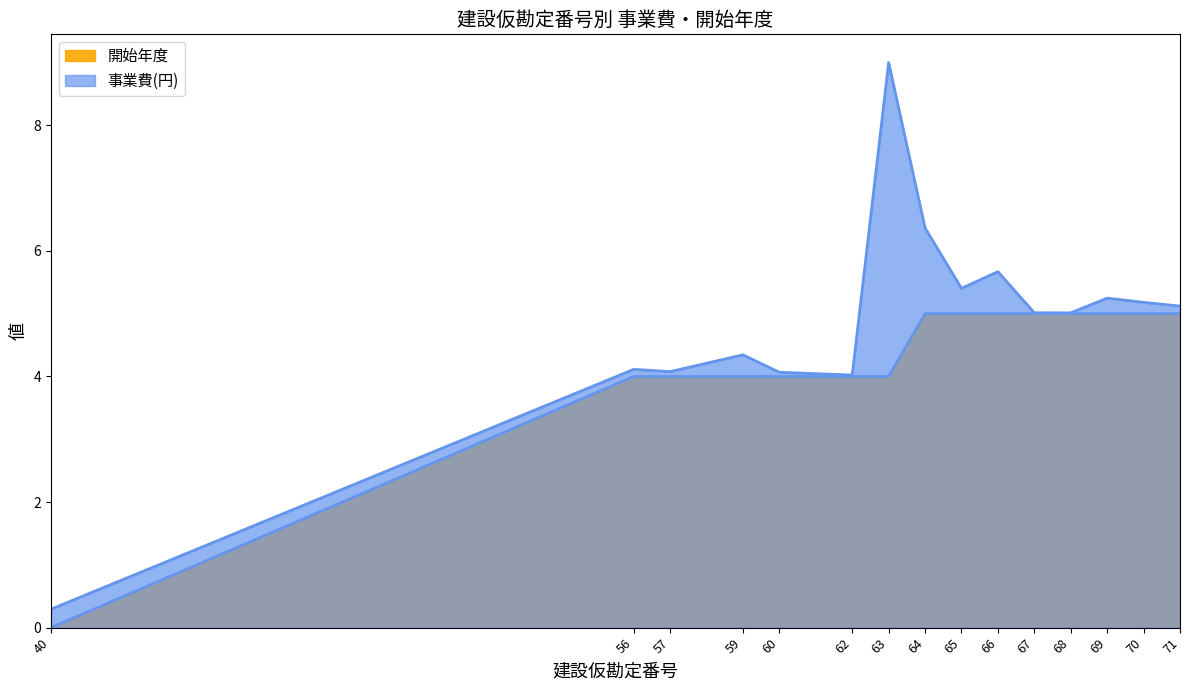

Between 60 and 68, which is larger?

68